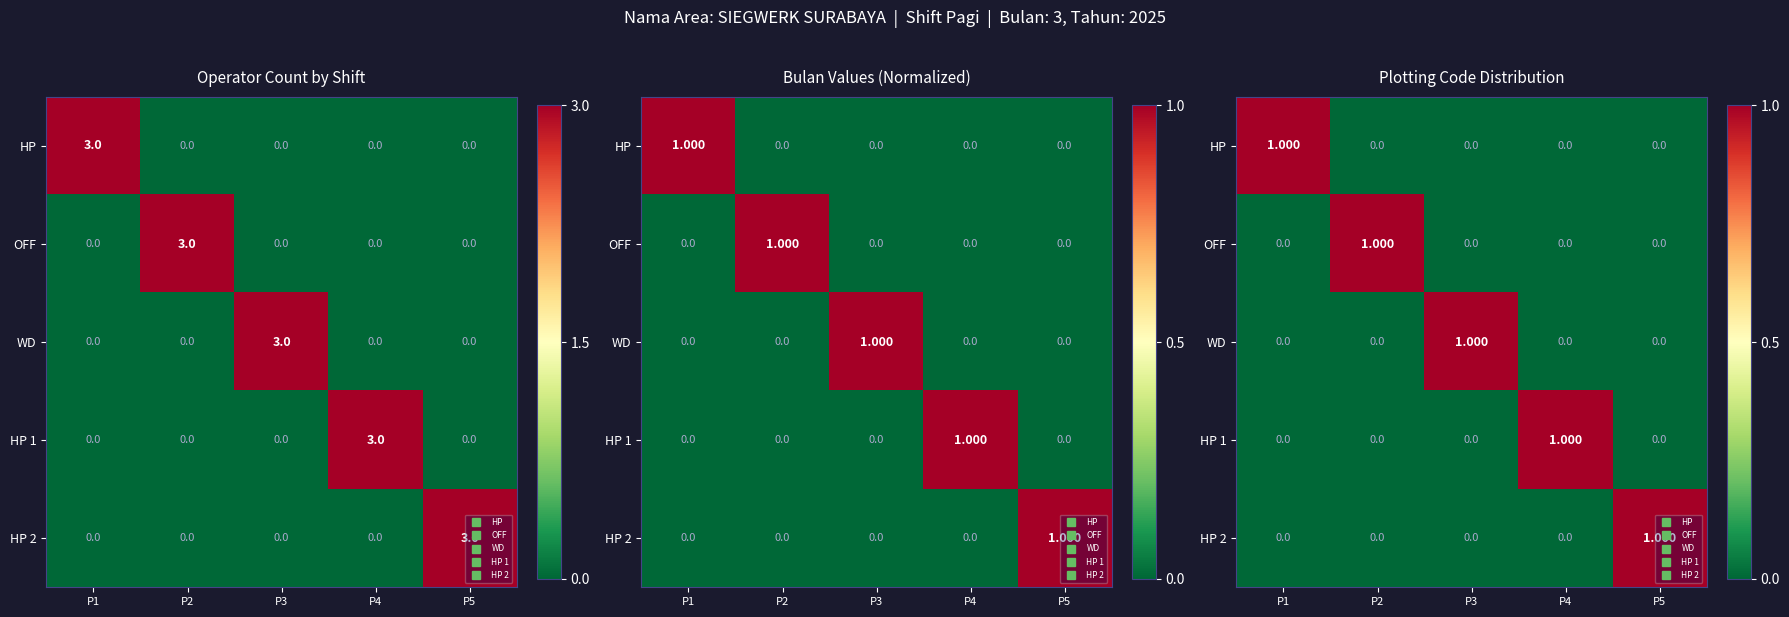

List the labels in order of HP value, largest first.

P1, P2, P3, P4, P5